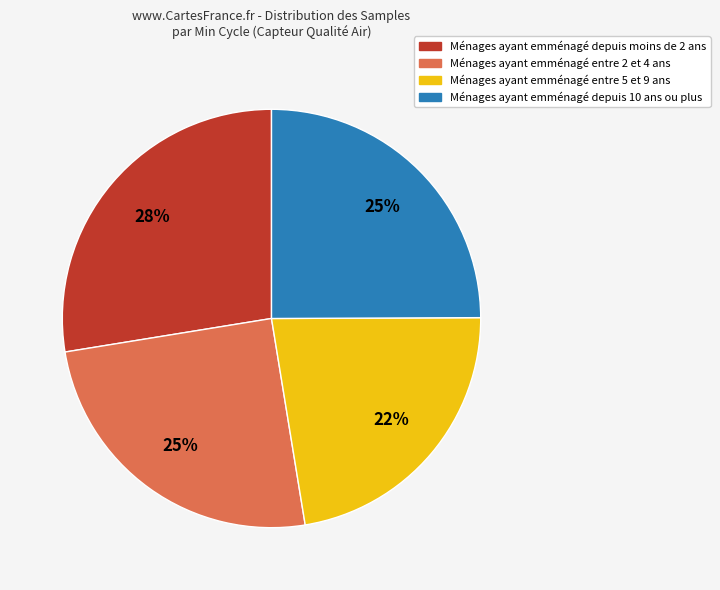

To the nearest percent, what is the average slice percentage?

25%